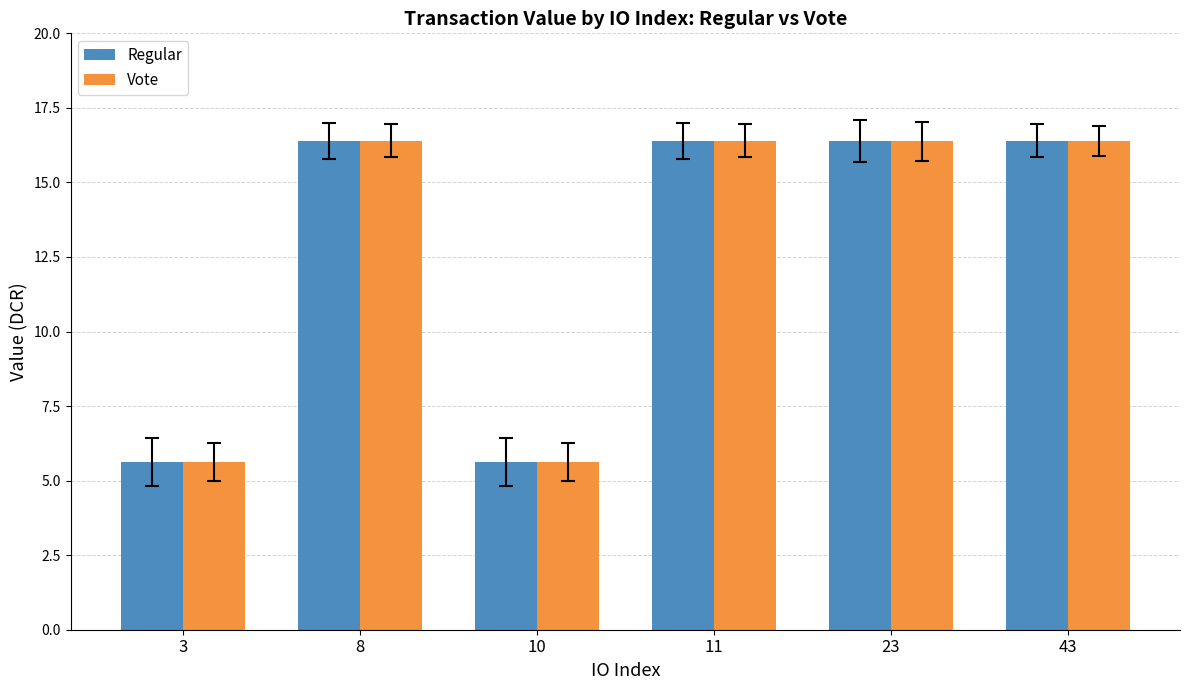

At how many categories does at least one series exceed 13?

4